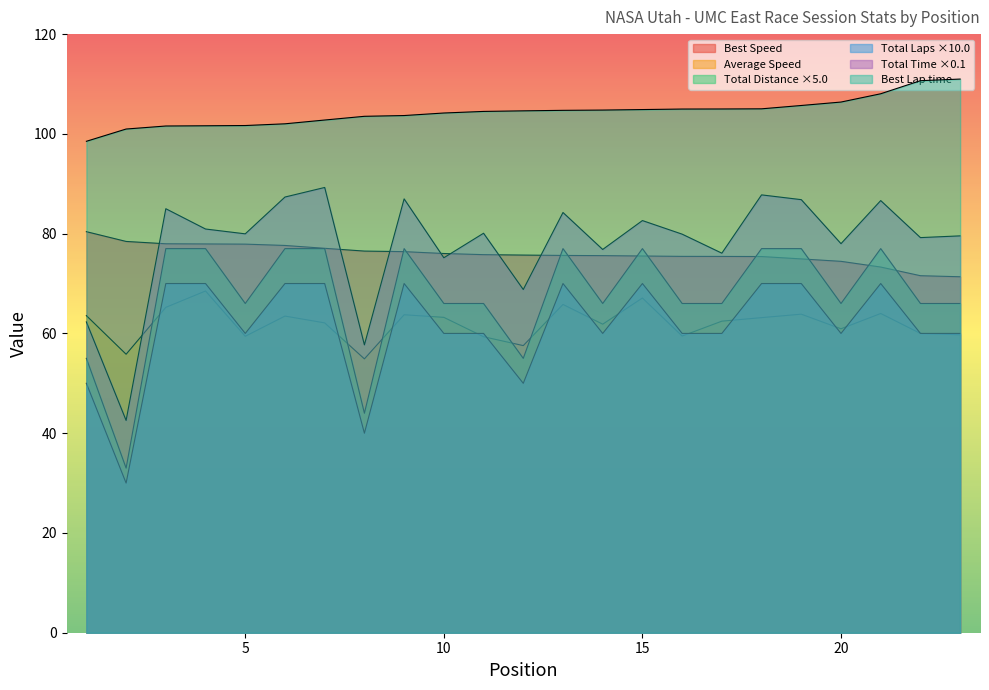

What value does the Total Time series have at 20?

78.0